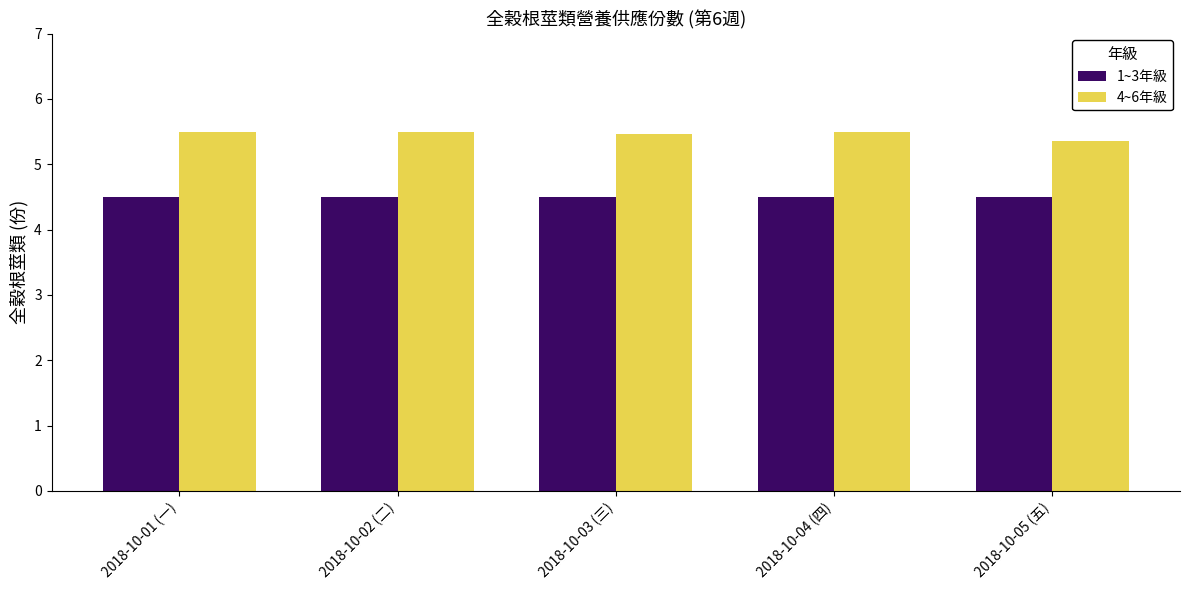

How many bars are there in each group?

2